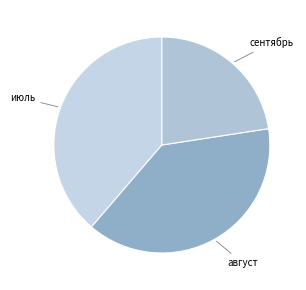

Is the sum of сентябрь and август greater than half?

Yes